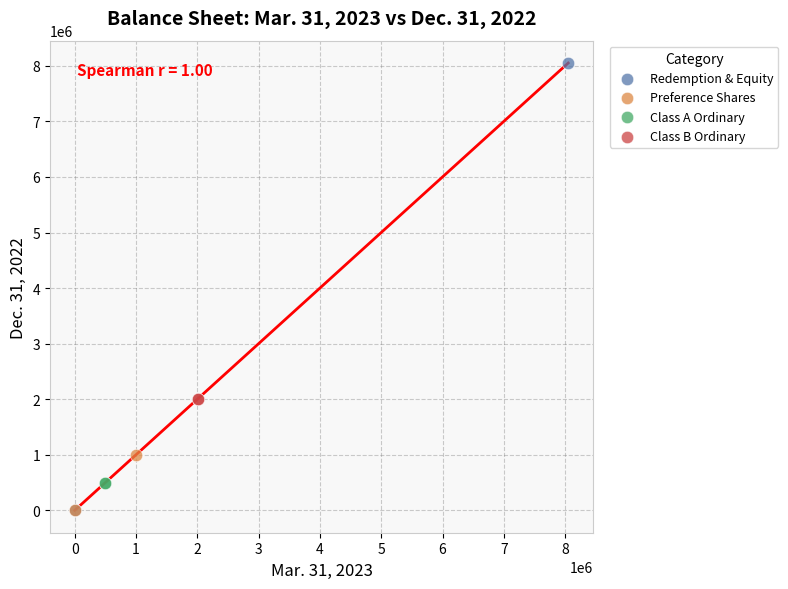

What are all the series names shown in the legend?

Redemption & Equity, Preference Shares, Class A Ordinary, Class B Ordinary